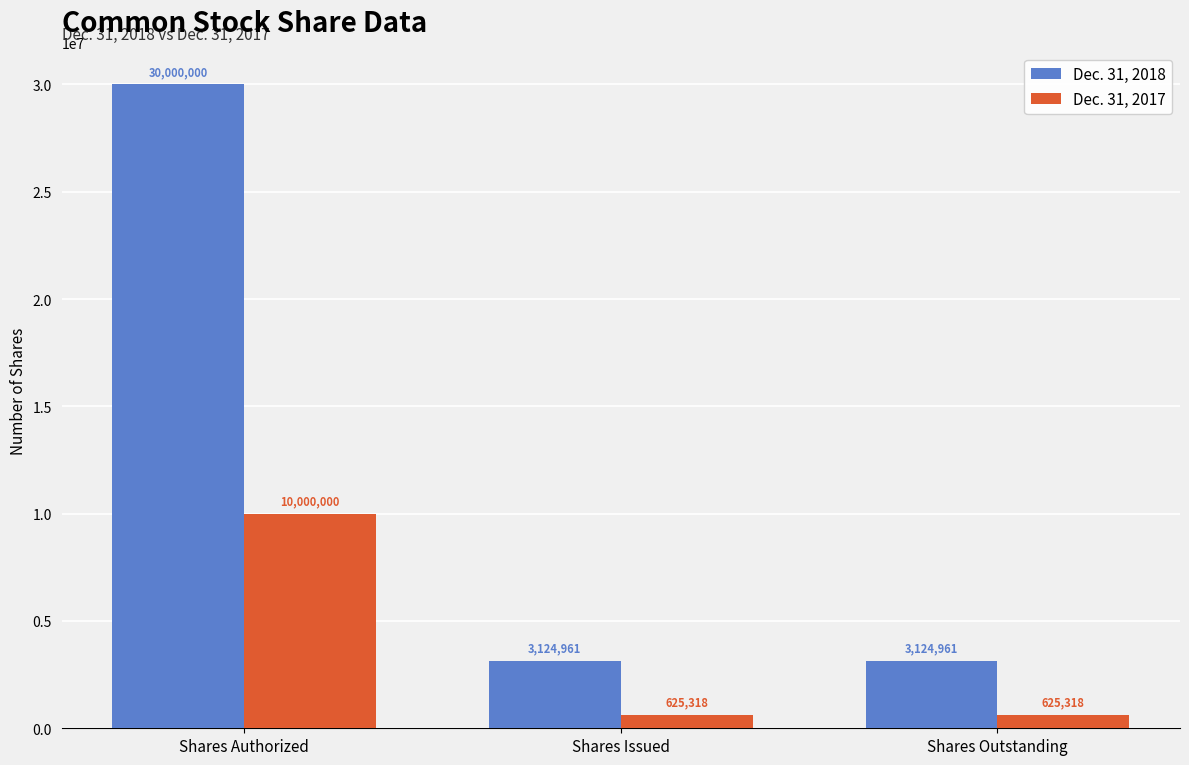

What is the spread (max minus min) of values at Shares Authorized?

20000000